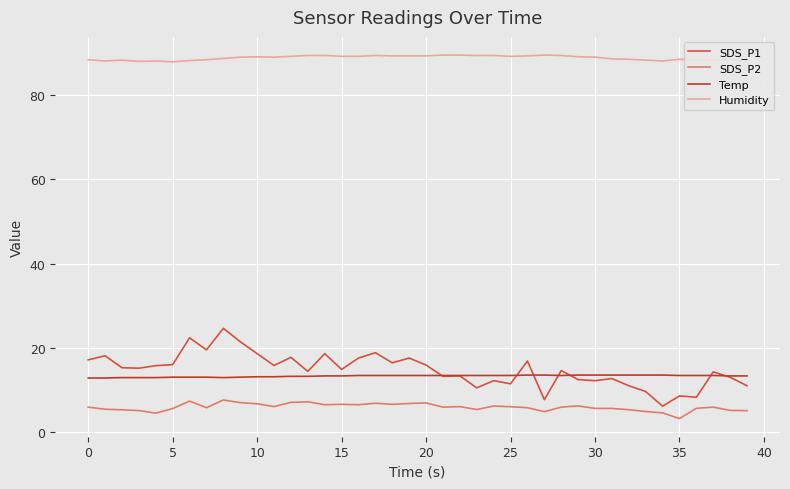

Count the Temp values in the range 13 to 14.

38